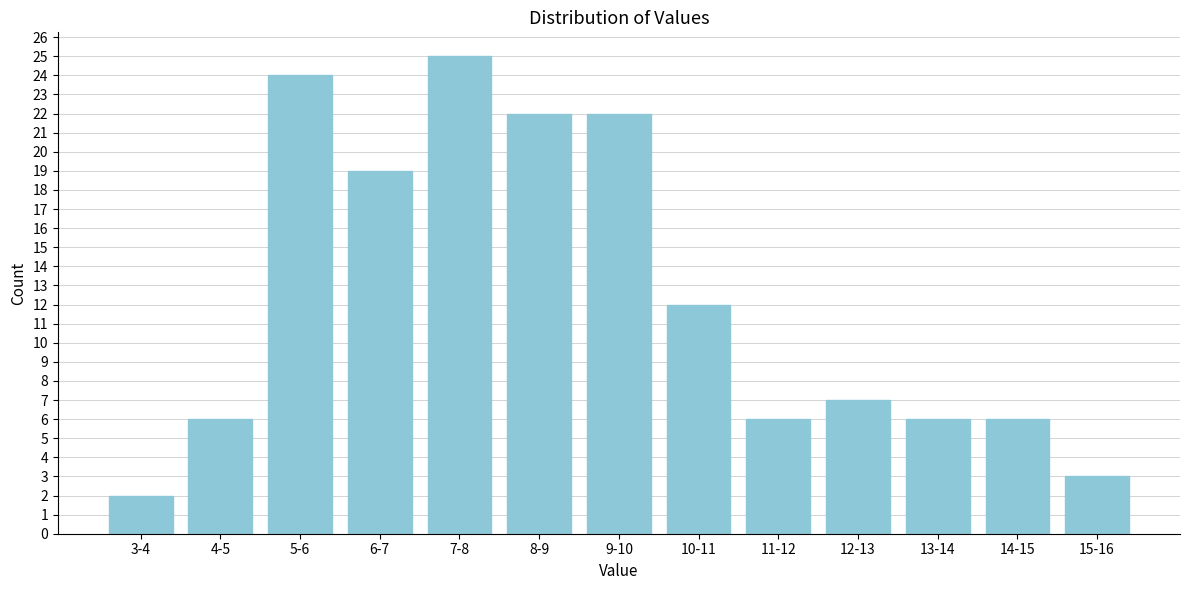

Reading left to right, transcribe all the data shown in this chart.

2	6	24	19	25	22	22	12	6	7	6	6	3